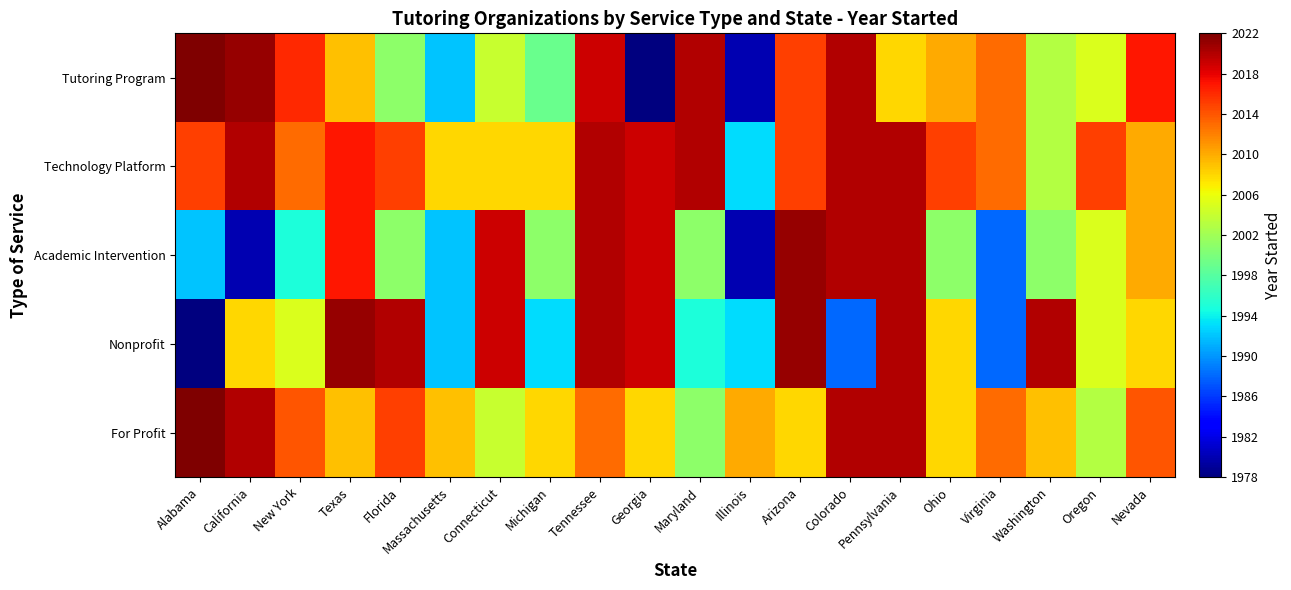

What is the spread (max minus min) of values at Washington?

19